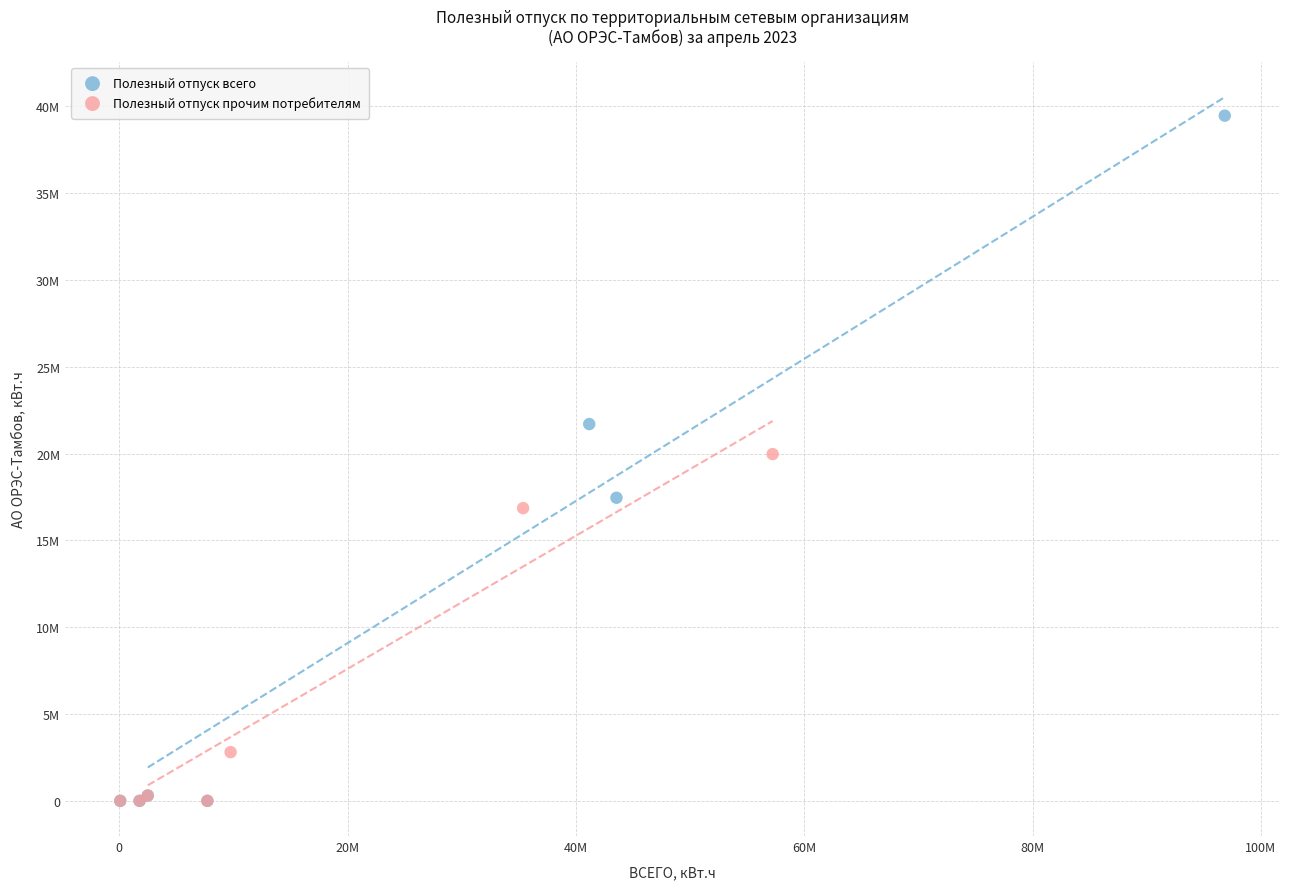

Which series reaches the maximum Y coordinate?

Полезный отпуск всего